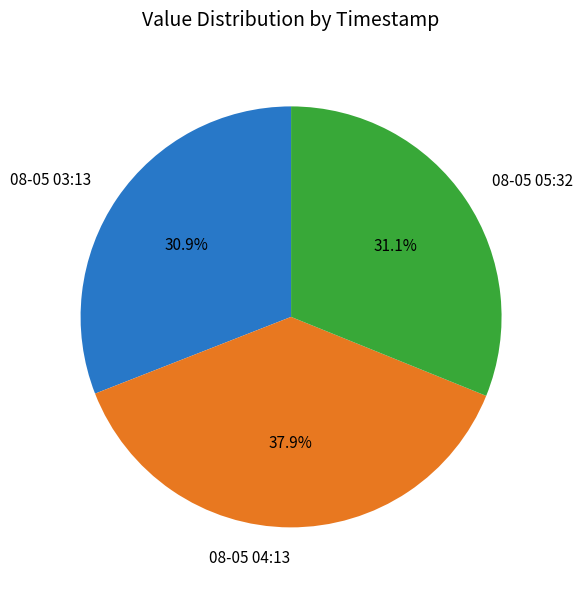

Which category has the biggest portion of the pie?

08-05 04:13